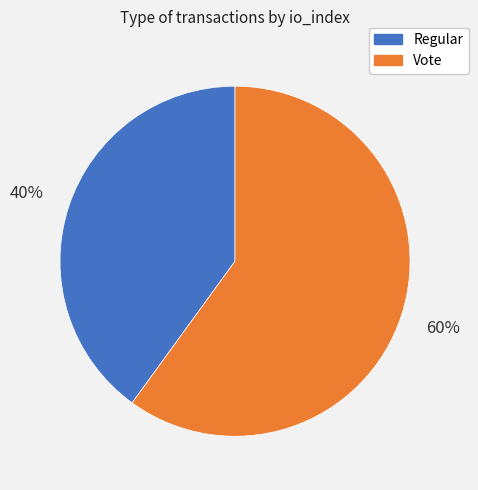

The Regular slice represents 29% of the pie. True or false?

False